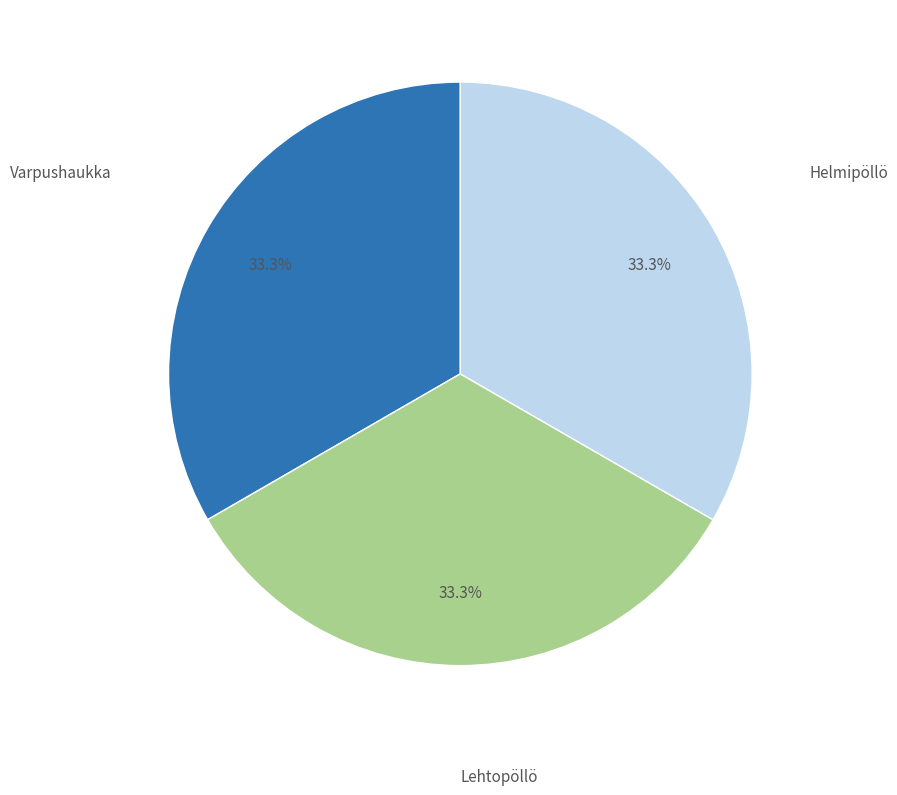

Is there any slice that represents more than half of the pie?

No